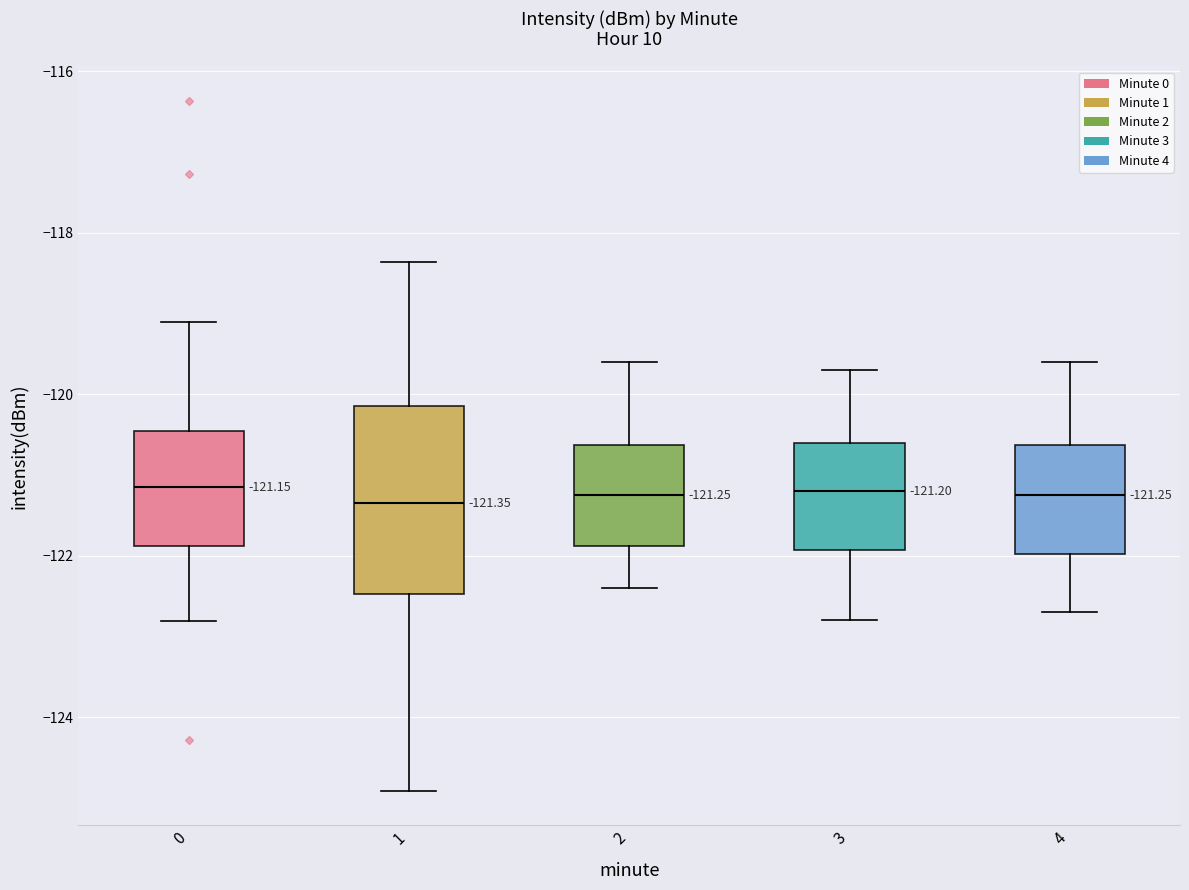

Which box is the tallest, from its lower edge to its upper edge?

1